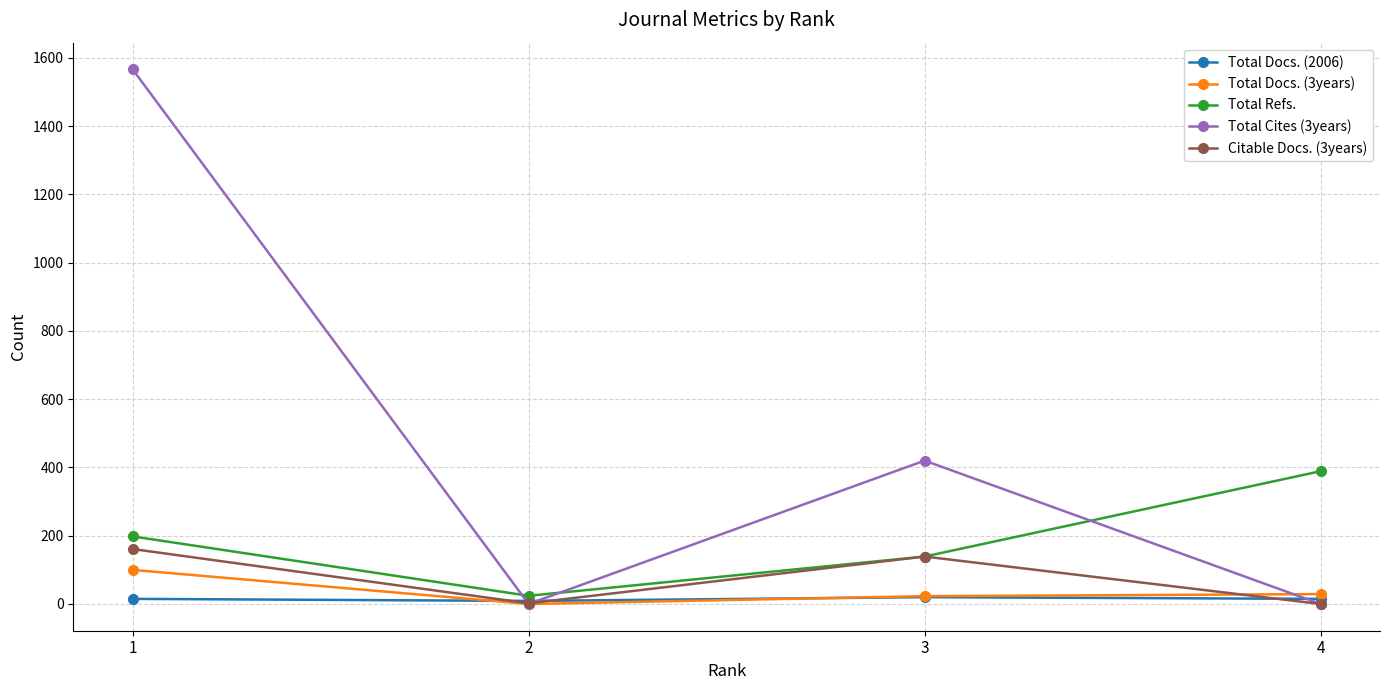

Is the value of Total Refs. at 3 greater than the value of Total Docs. (3years) at 4?

Yes